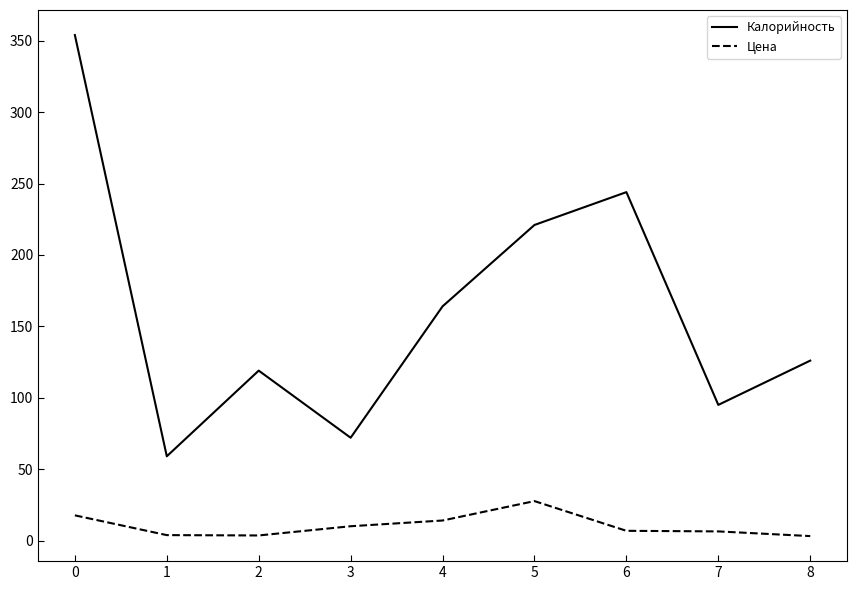

What is the difference between the maximum and minimum values in the Цена series?

24.5